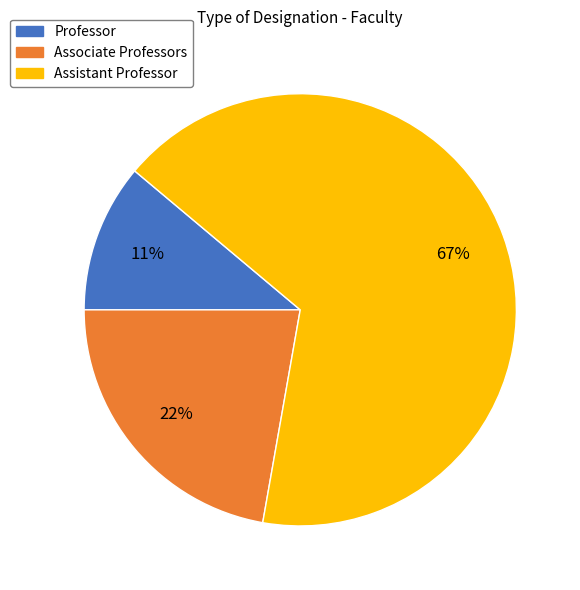

Which category has the biggest portion of the pie?

Assistant Professor